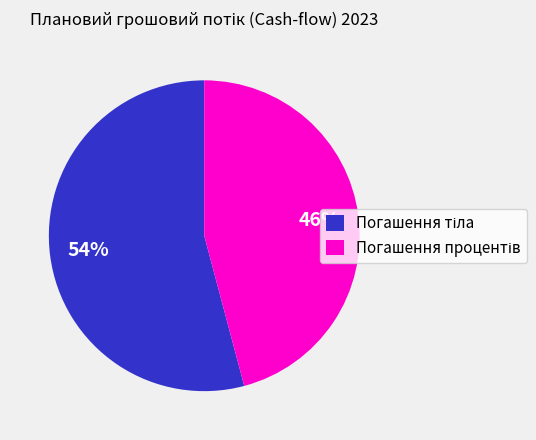

To the nearest percent, what is the average slice percentage?

50%